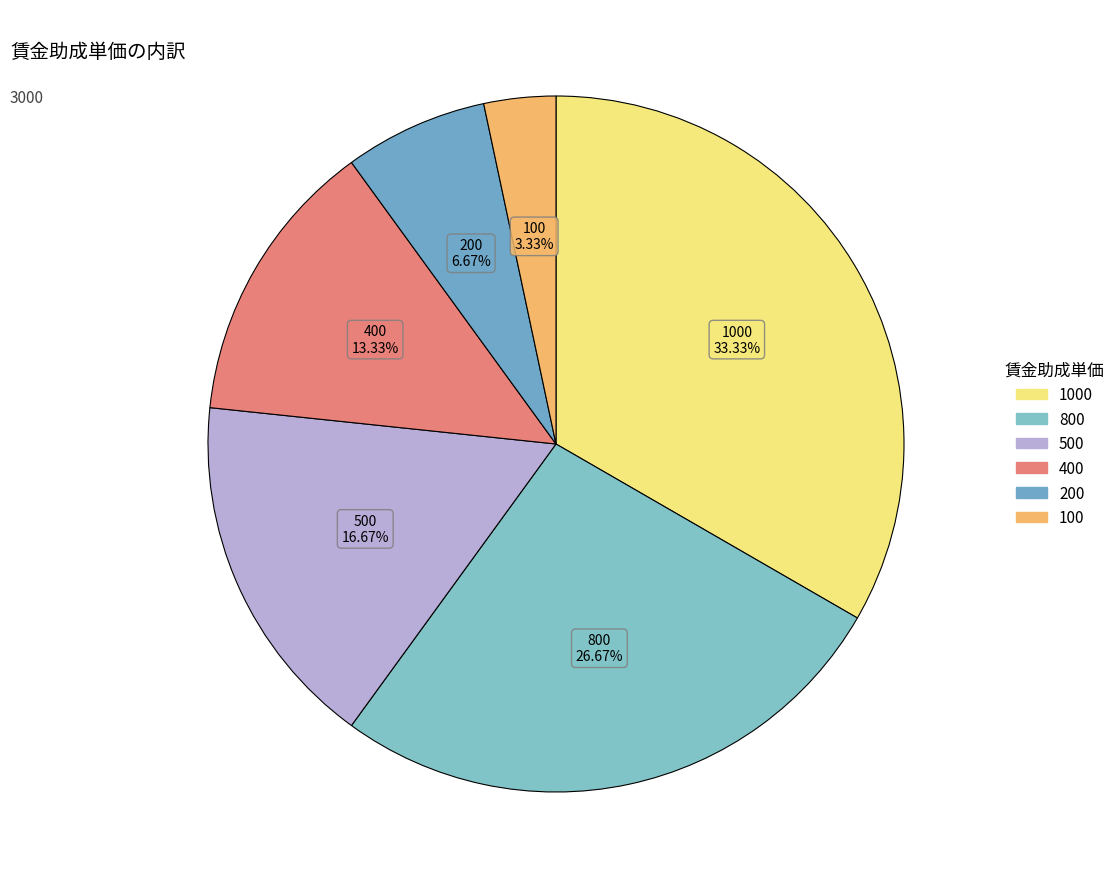

Rank the categories by value from highest to lowest.

1000, 800, 500, 400, 200, 100